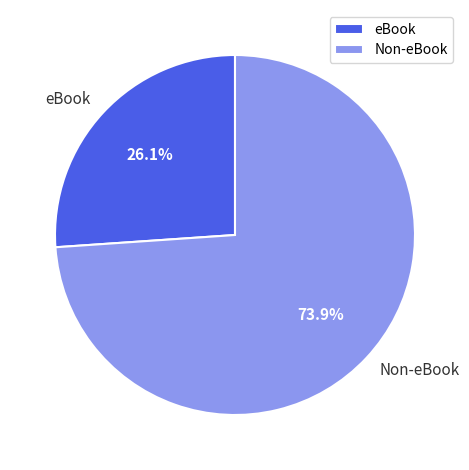

Combined, do Non-eBook and eBook account for over 50%?

Yes